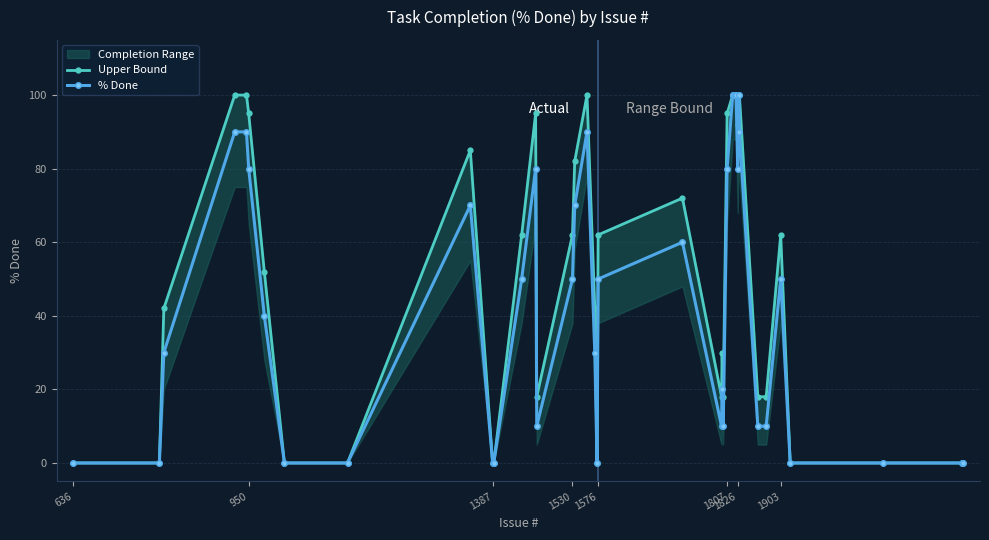

What is the maximum value shown in the chart?

100